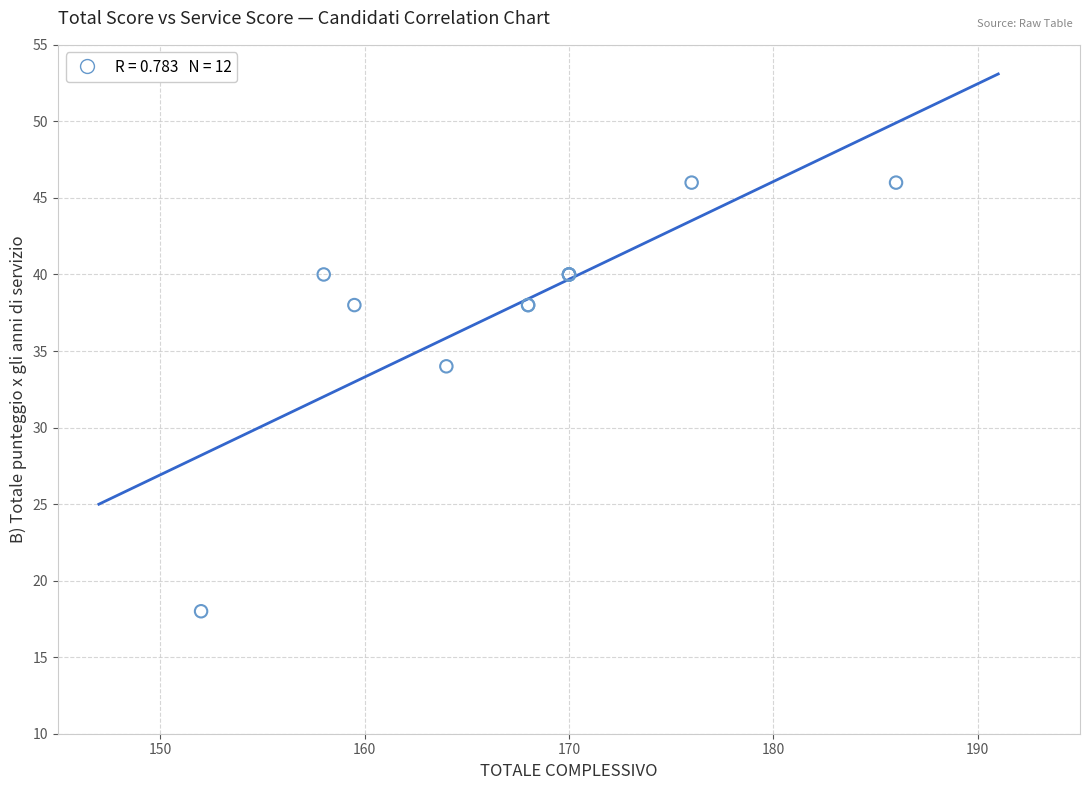

What Y value in the scatter plot is closest to 32?

34